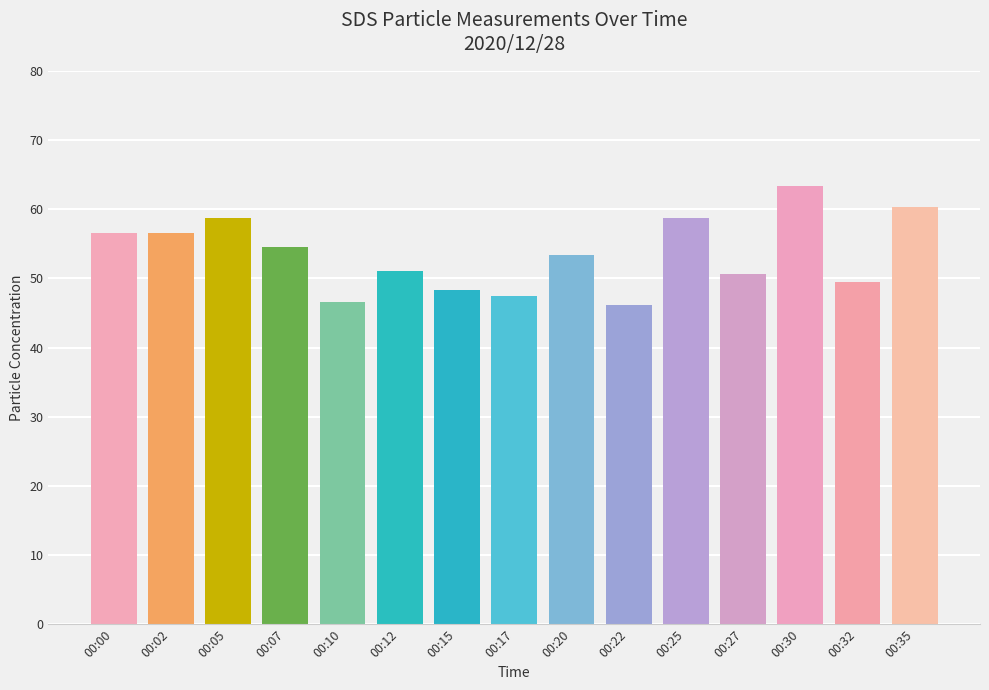

What is the change in value from 00:00 to 00:05?

+2.2